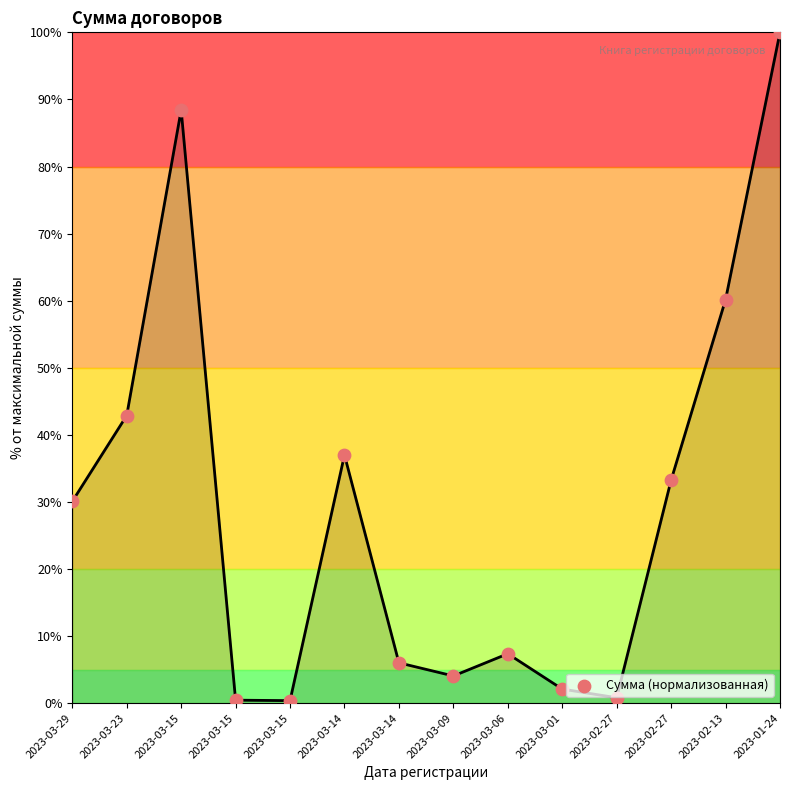

What is the range of Y values (max minus min)?

99.6